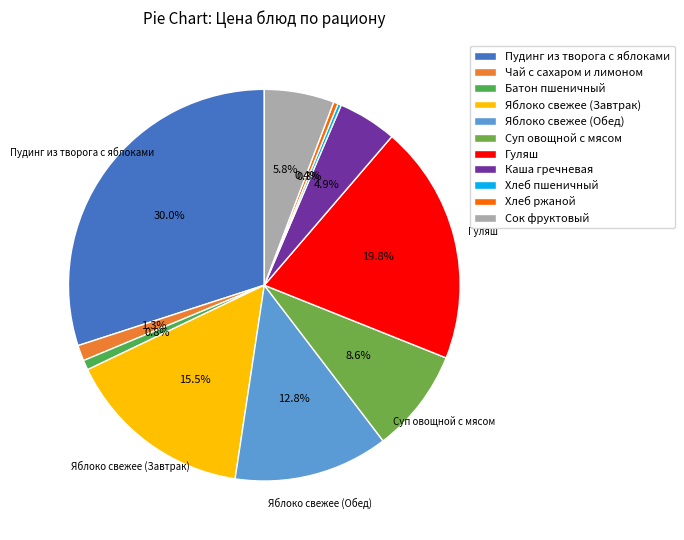

The Чай с сахаром и лимоном slice represents 7% of the pie. True or false?

False